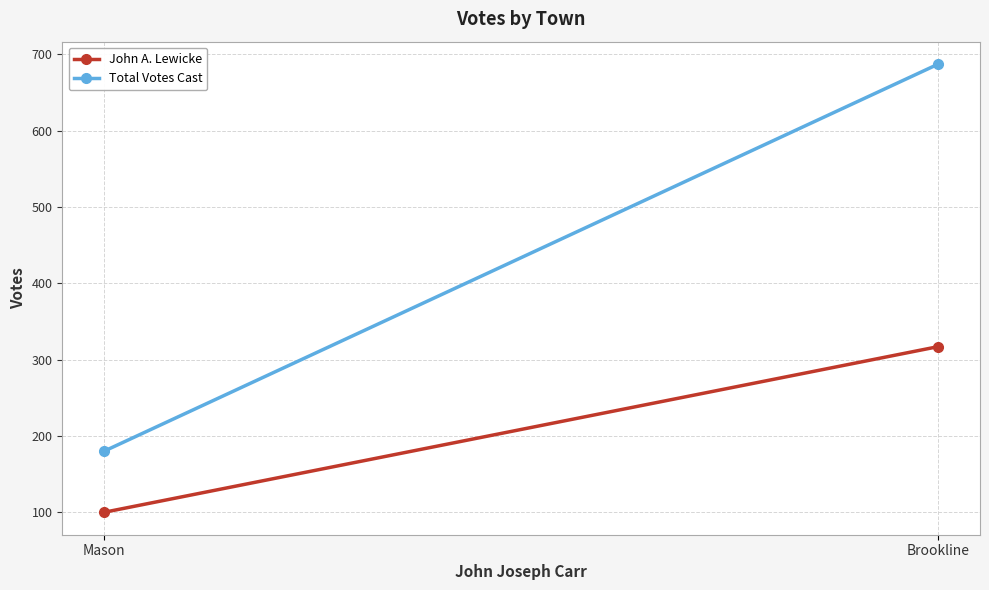

What position from the left is Mason?

2